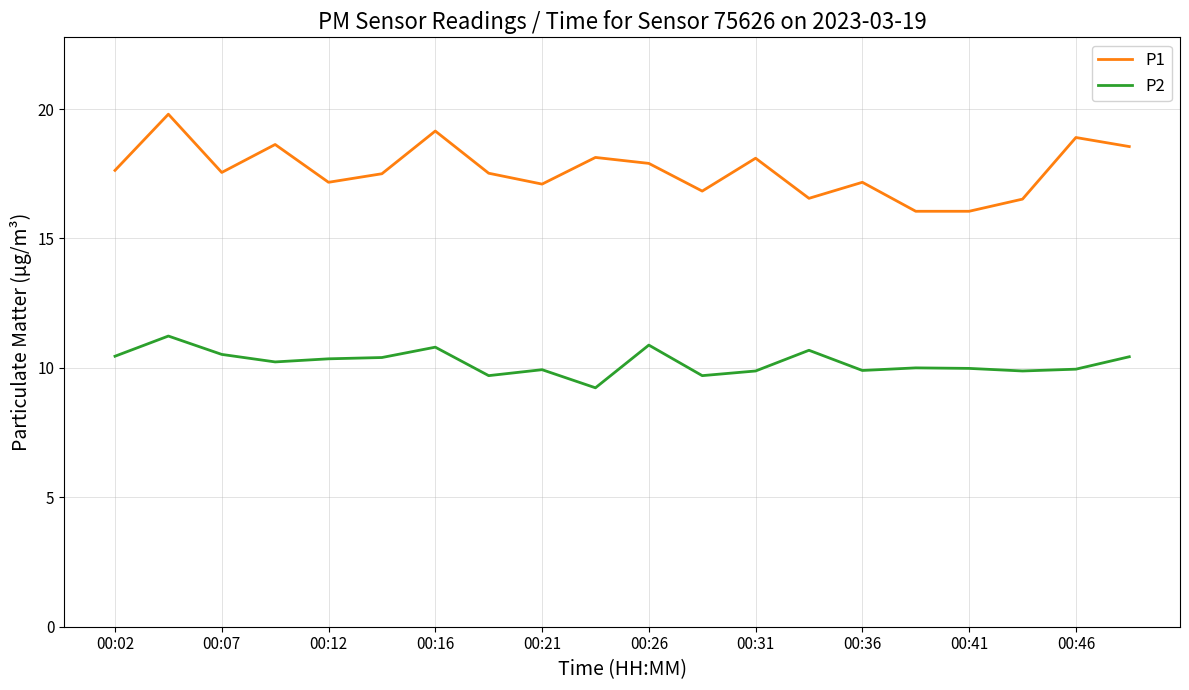

Rank the series by their maximum value, from highest to lowest.

P1, P2